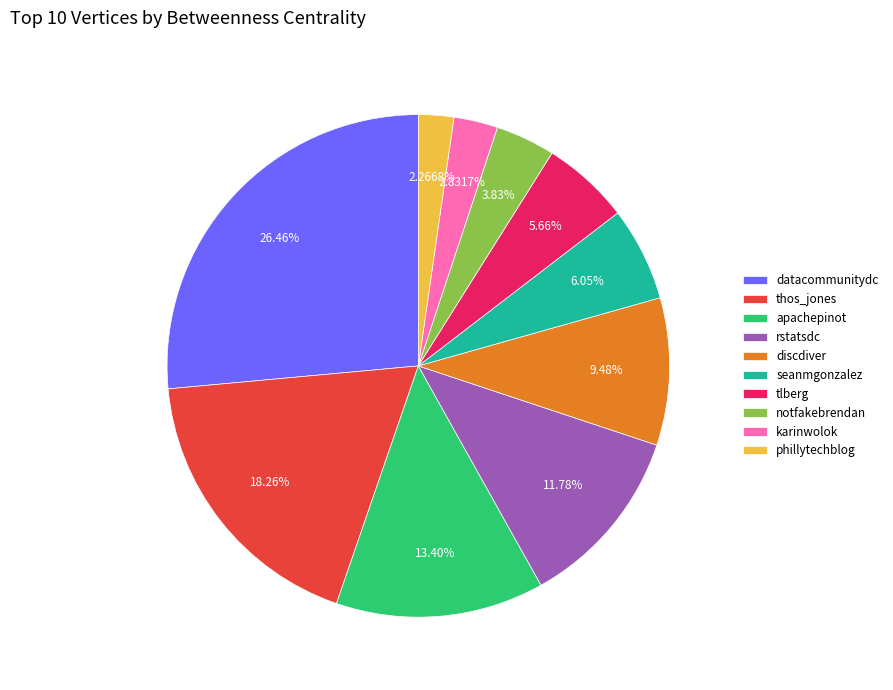

The notfakebrendan slice represents 4% of the pie. True or false?

True